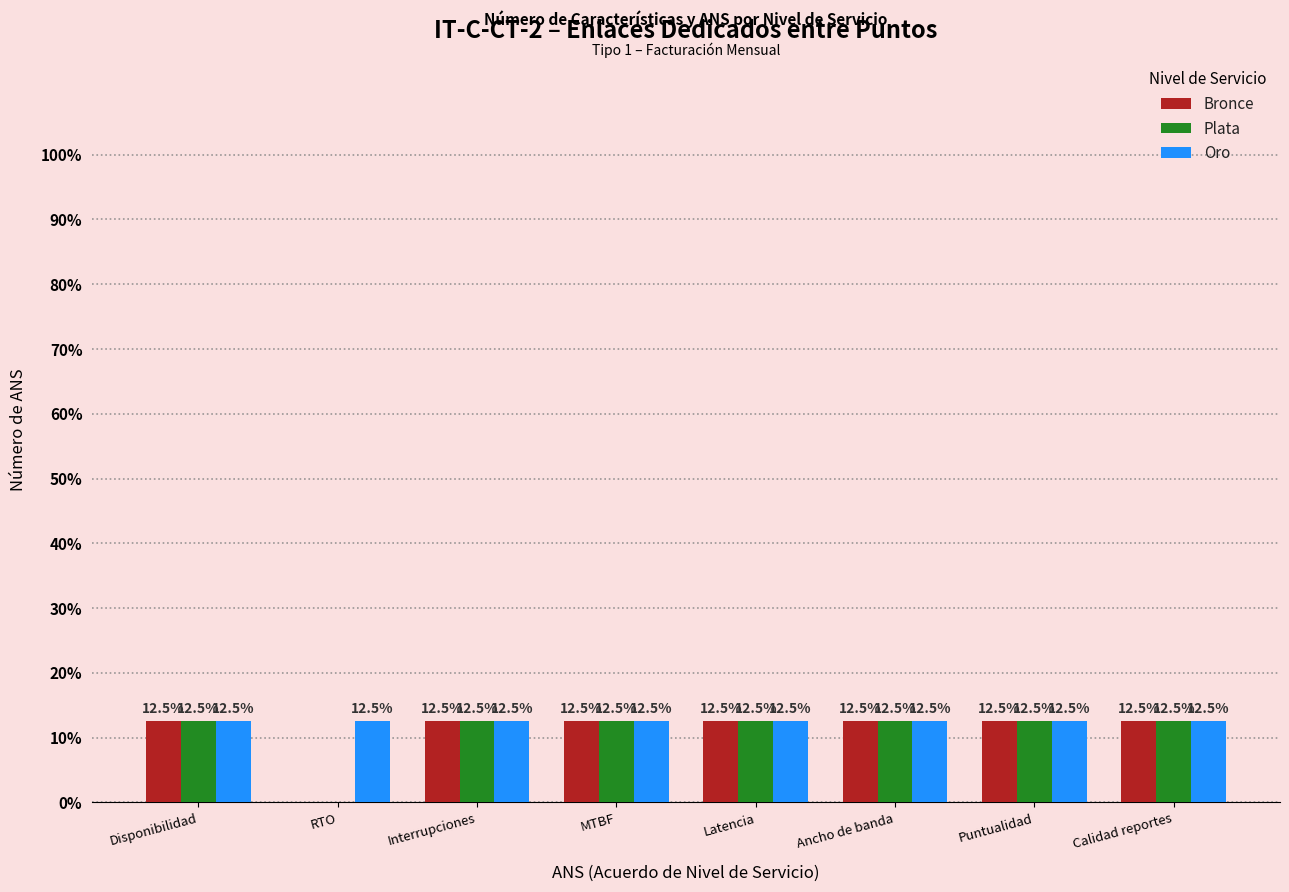

What is the sum of the Bronce values at RTO and MTBF?

12.5